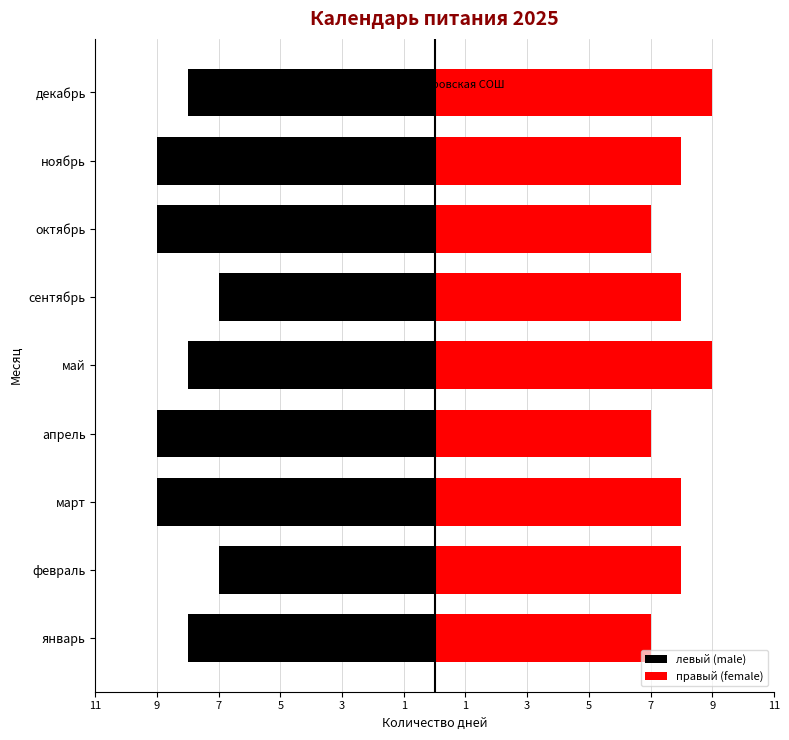

How many data points in правый (female) are less than 8?

3